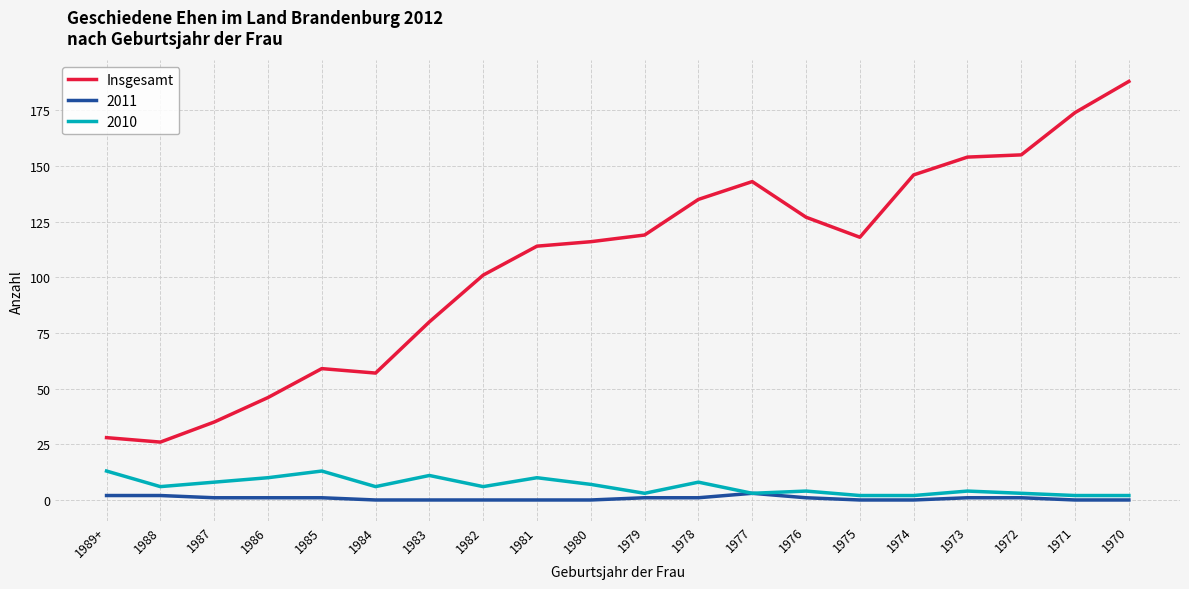

What is the approximate value of 2010 at 1981?

10